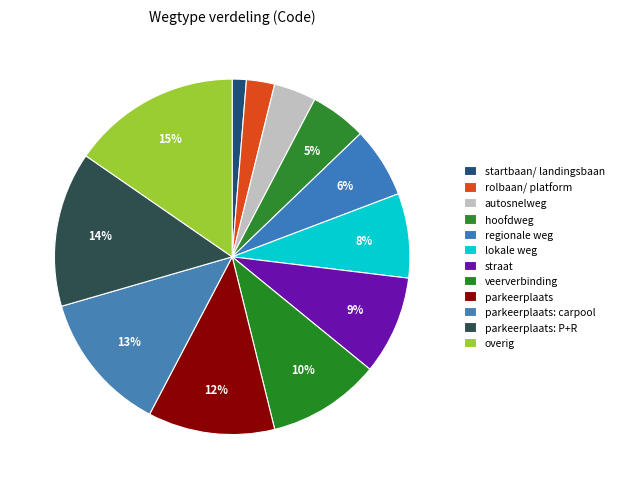

Is there a majority slice in this chart?

No